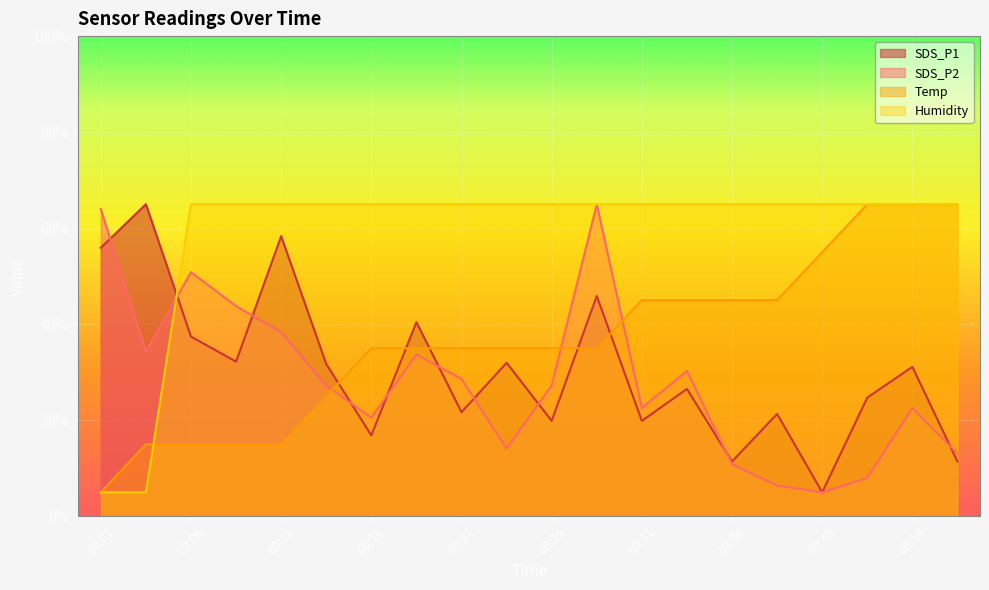

What is the value of the SDS_P1 point at the 16th from the left?

21.3